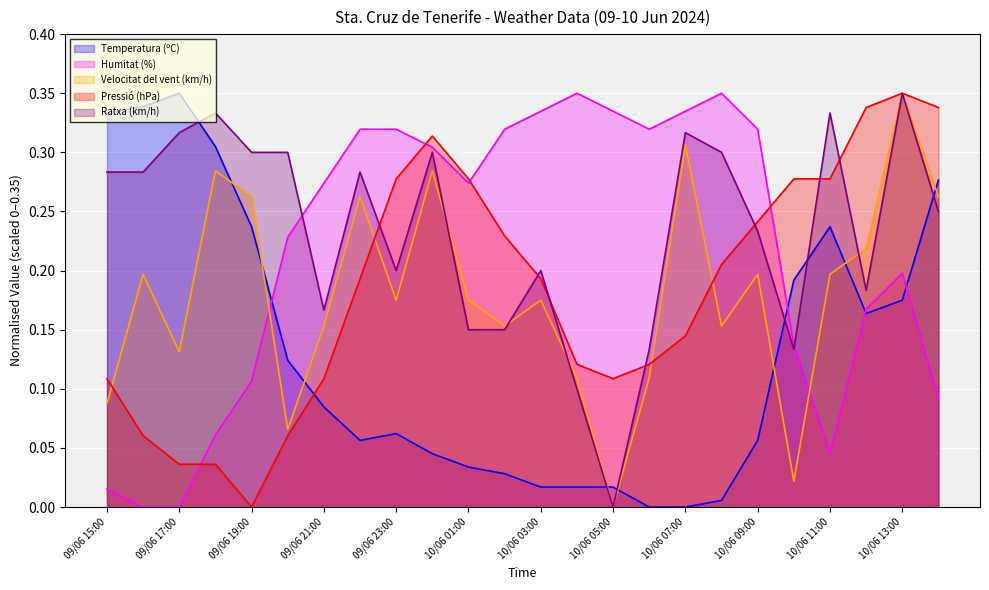

At which category does Humitat (%) reach its first local valley?

10/06 01:00